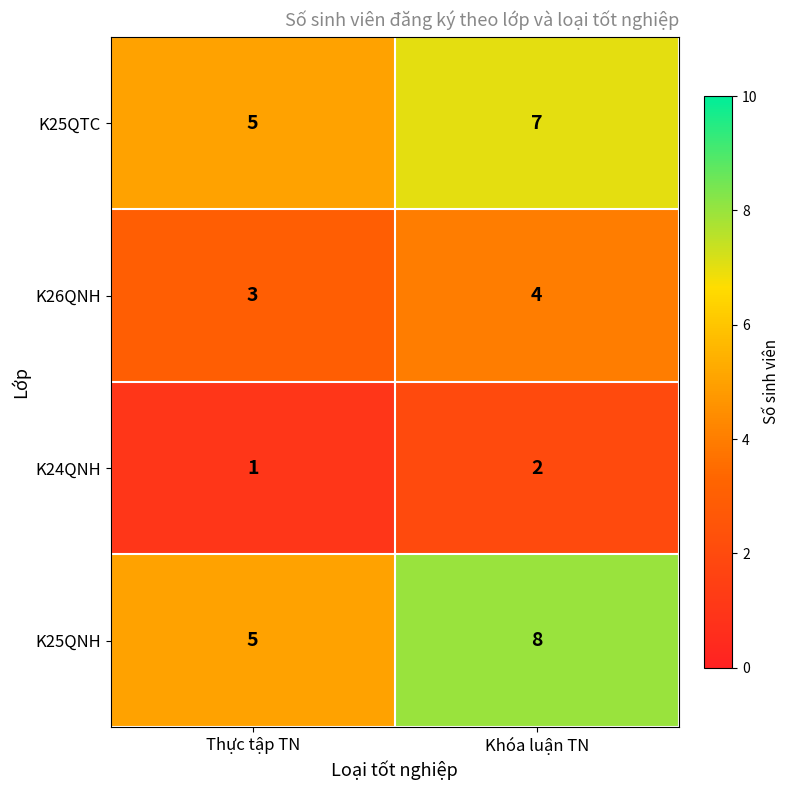

What is the sum of the K26QNH values at Thực tập TN and Khóa luận TN?

7